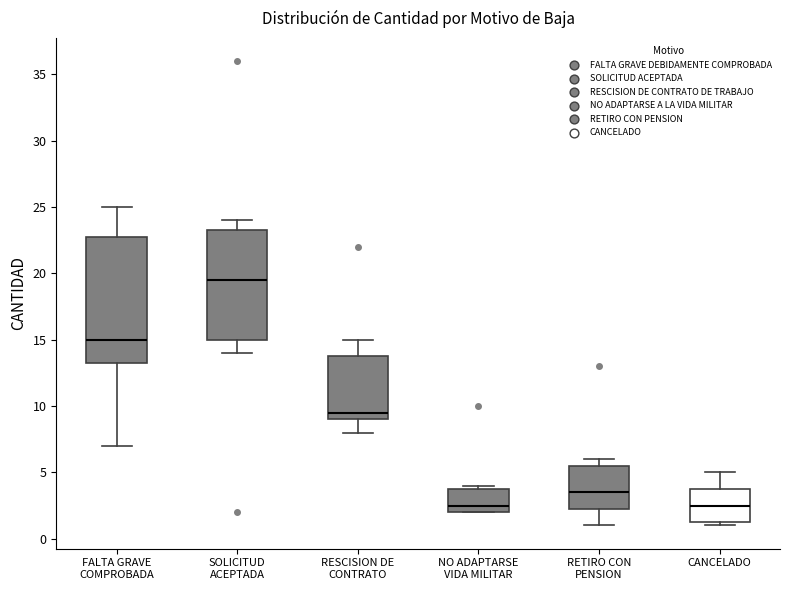

Where does the lower whisker of the box for RETIRO CON PENSION end on the y-axis? The values are not printed on the chart, so give them approximately, as read against the axis.

1.0